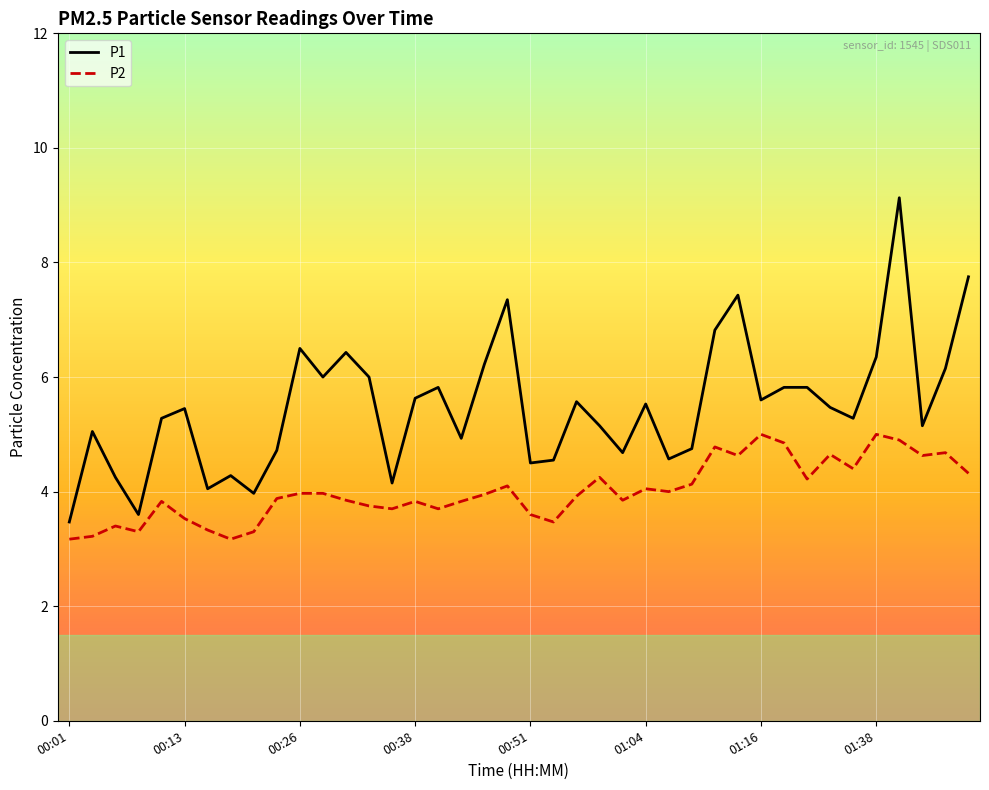

Which series has the widest spread of values?

P1